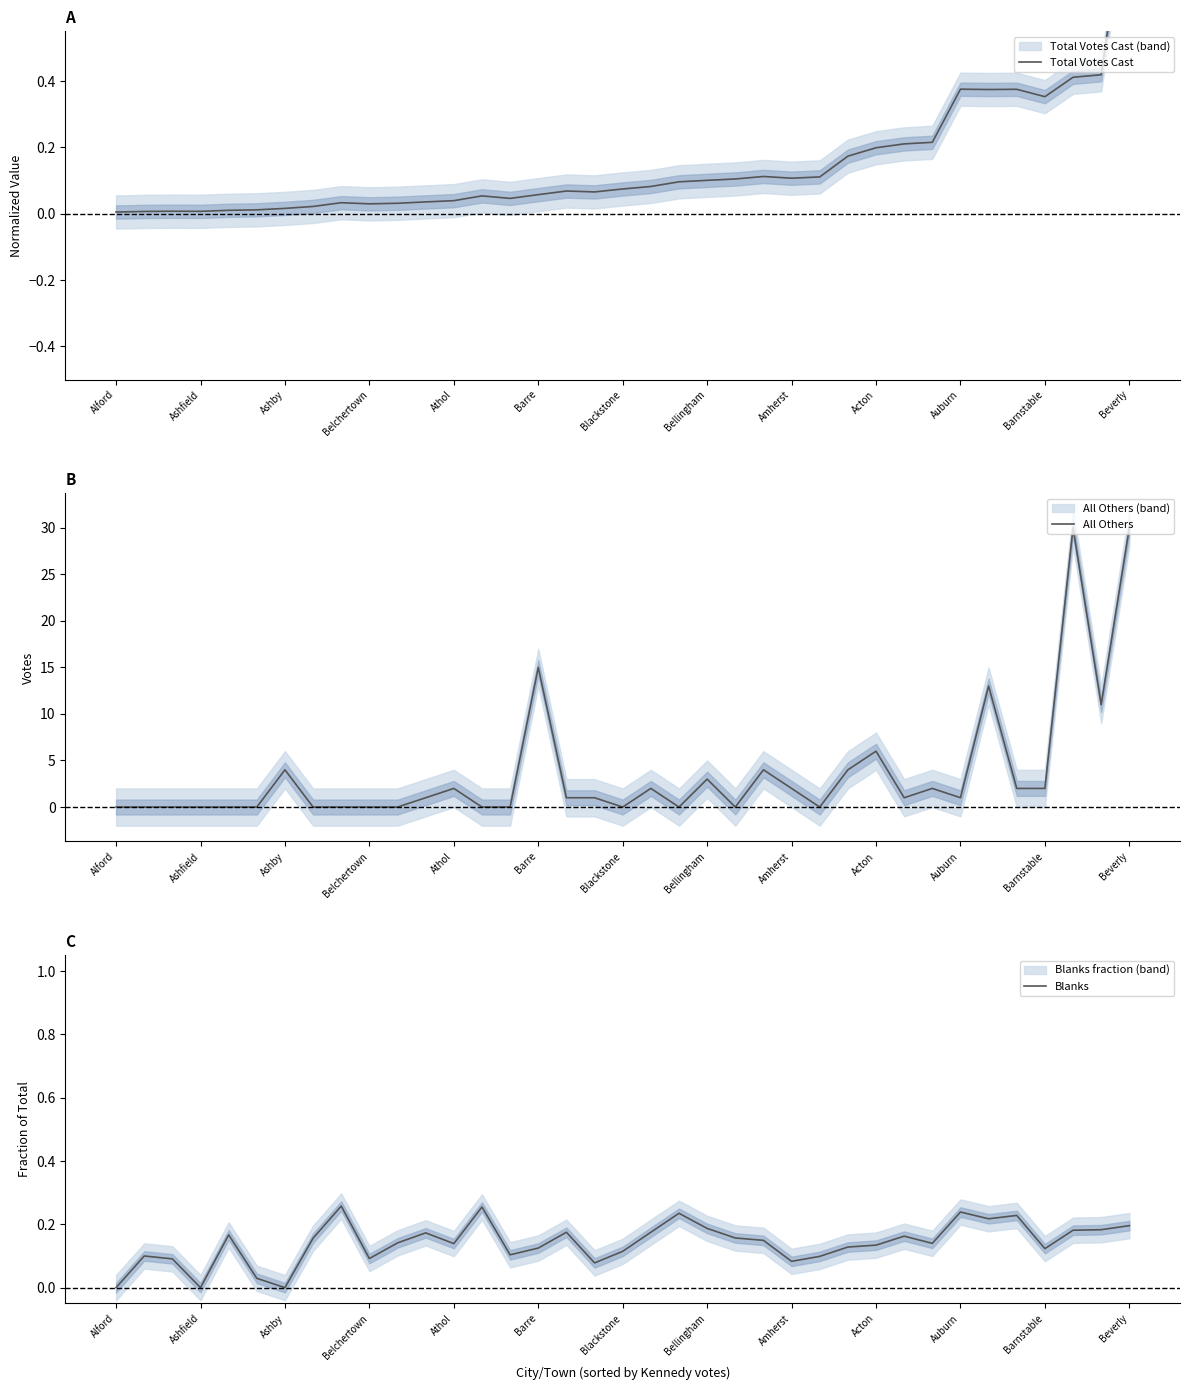

True or false: Total Votes Cast and Blanks intersect in this chart.

True